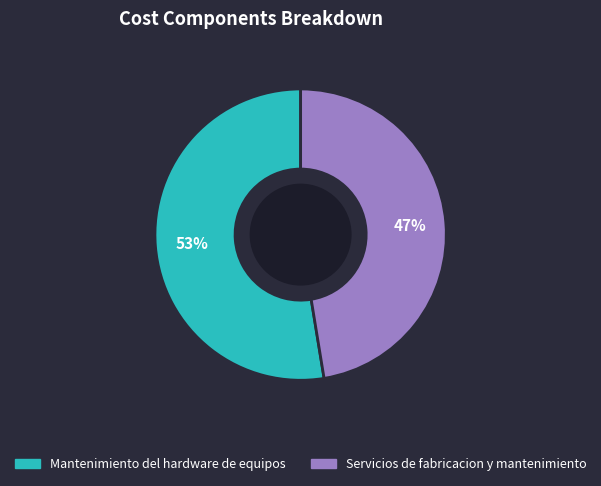

To the nearest percent, what portion does Mantenimiento del hardware de equipos represent?

53%